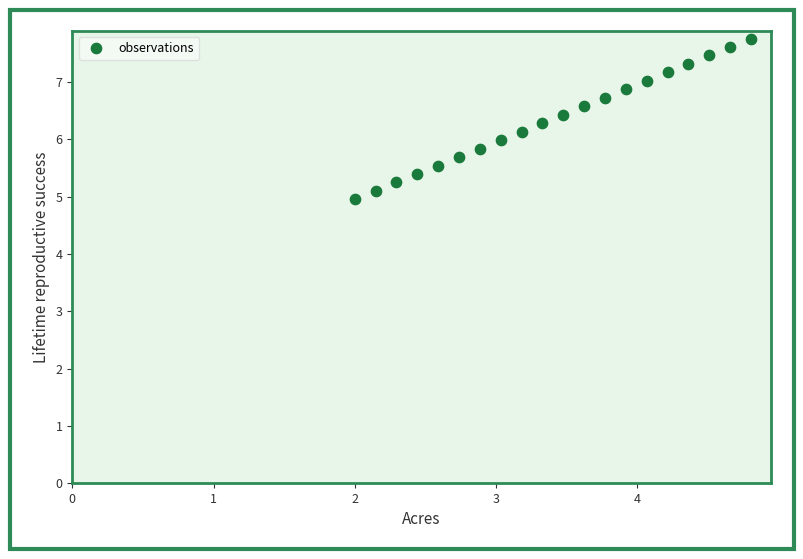

What is the range of X values (max minus min)?

2.8